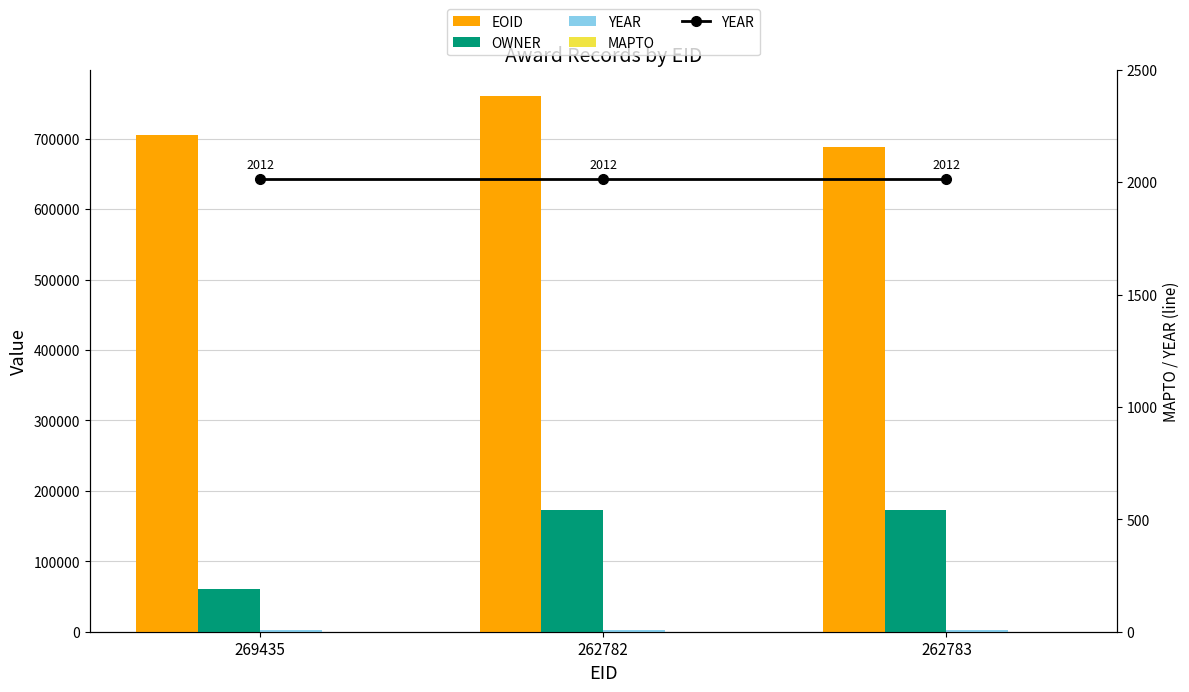

What is the approximate value of OWNER at 269435, to the nearest 100?

60100